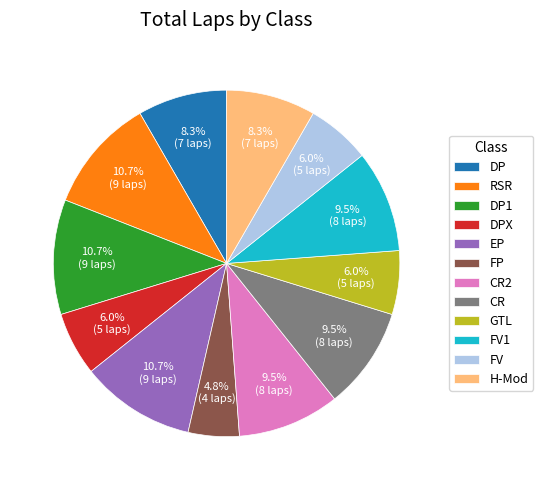

Do FV and DP1 together represent more than half of the pie?

No